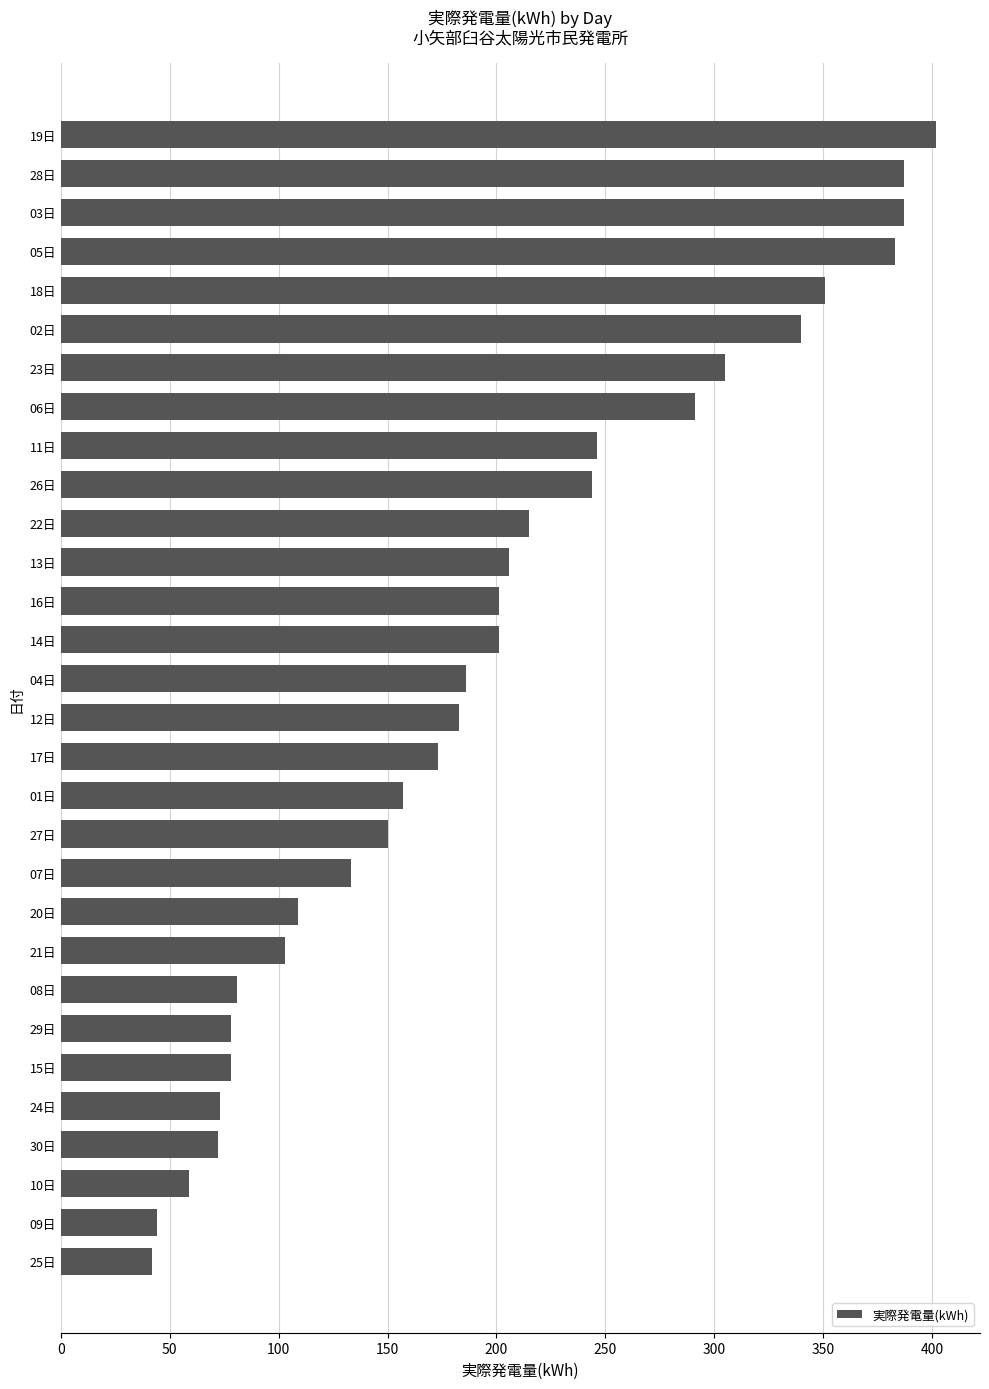

Which label corresponds to the largest value in the chart?

19日